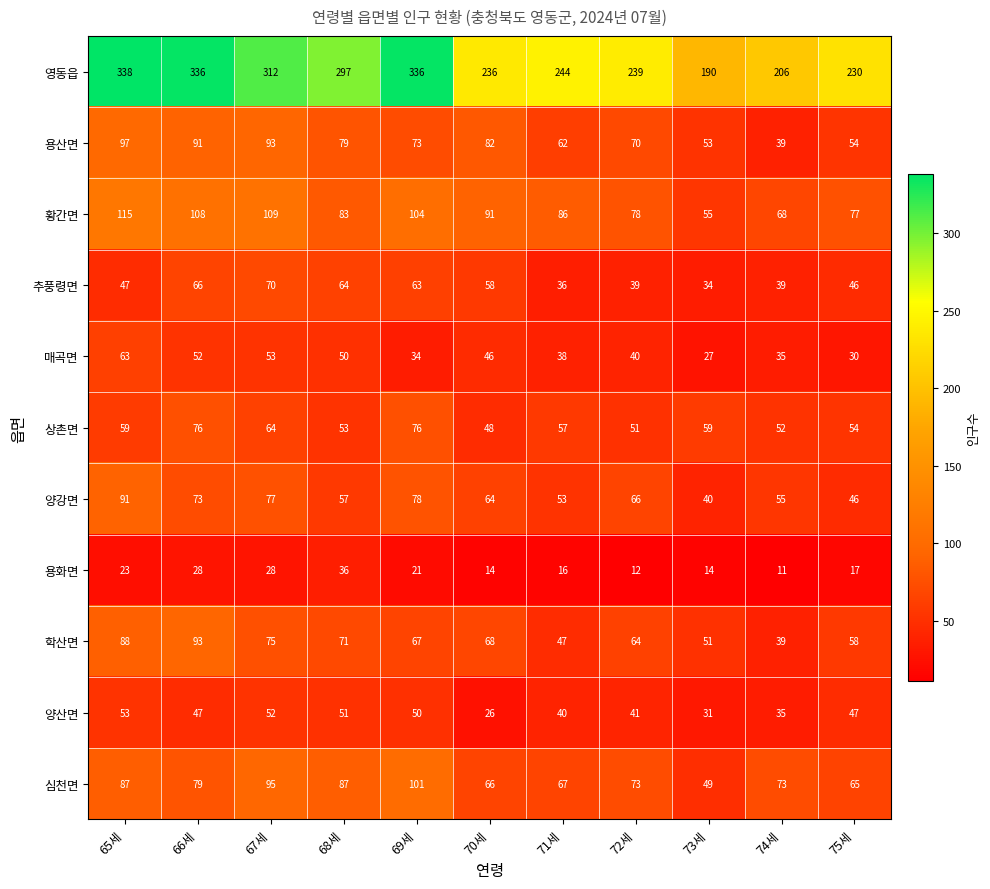

Rank the series at 73세 from highest to lowest value.

영동읍, 상촌면, 황간면, 용산면, 학산면, 심천면, 양강면, 추풍령면, 양산면, 매곡면, 용화면